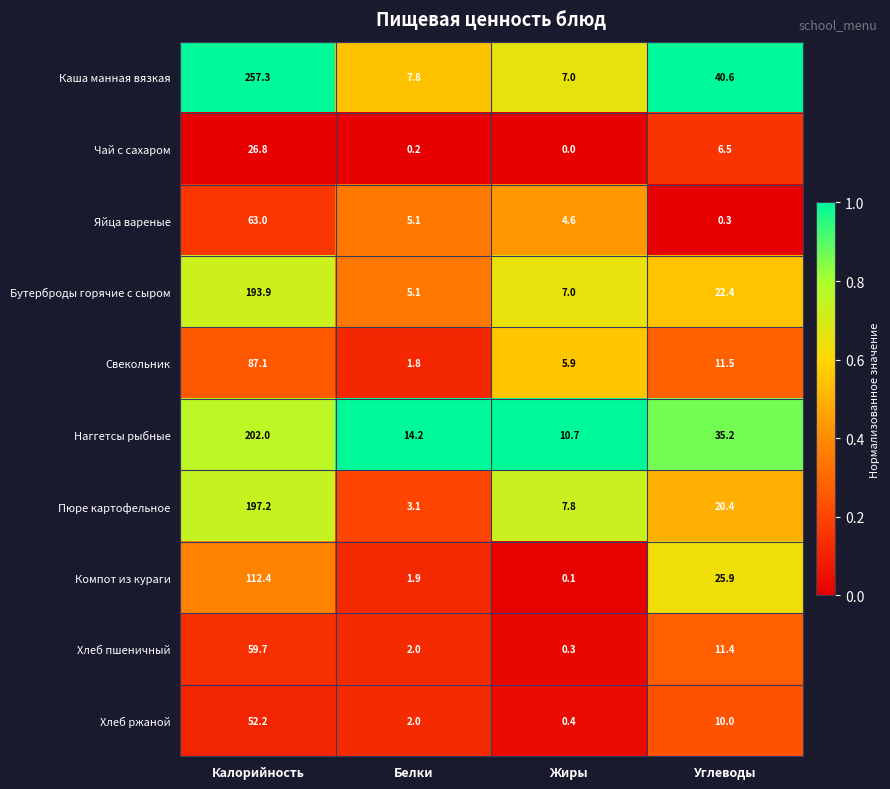

What is the sum of all Чай с сахаром values?

33.5